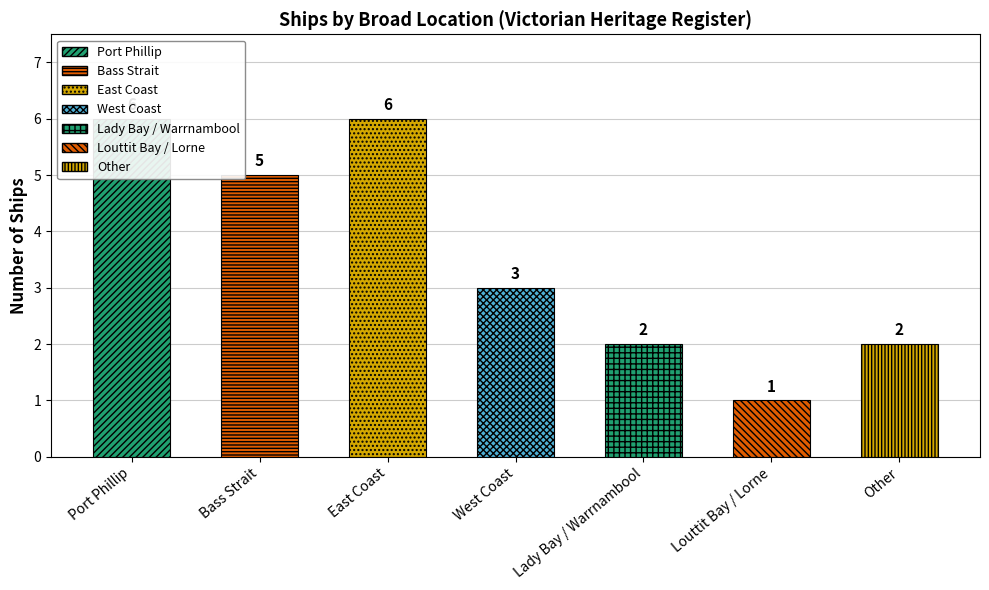

How many bars are there in total?

7